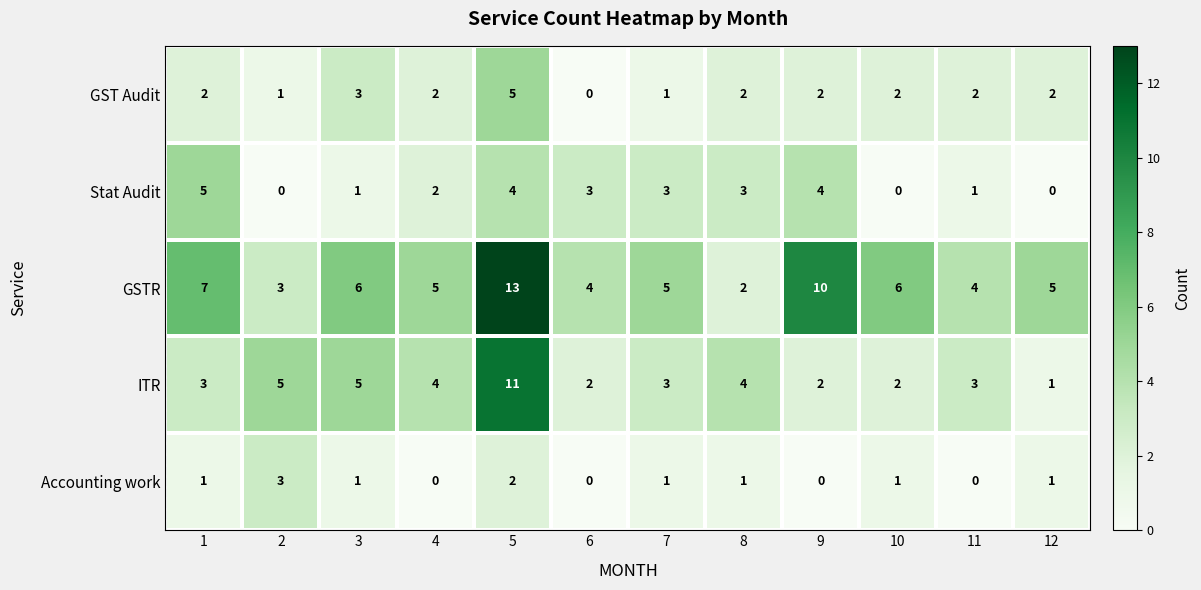

Which series changed the most between 9 and 12?

GSTR